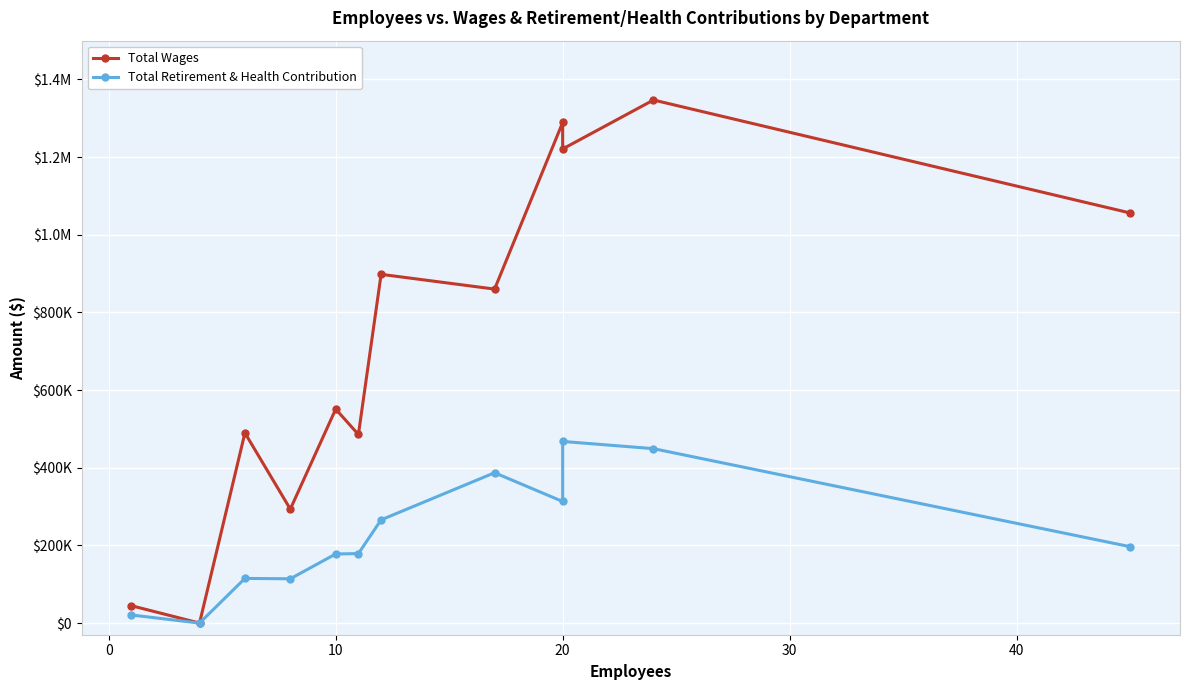

List the series in order of their peak value, highest first.

Total Wages, Total Retirement & Health Contribution